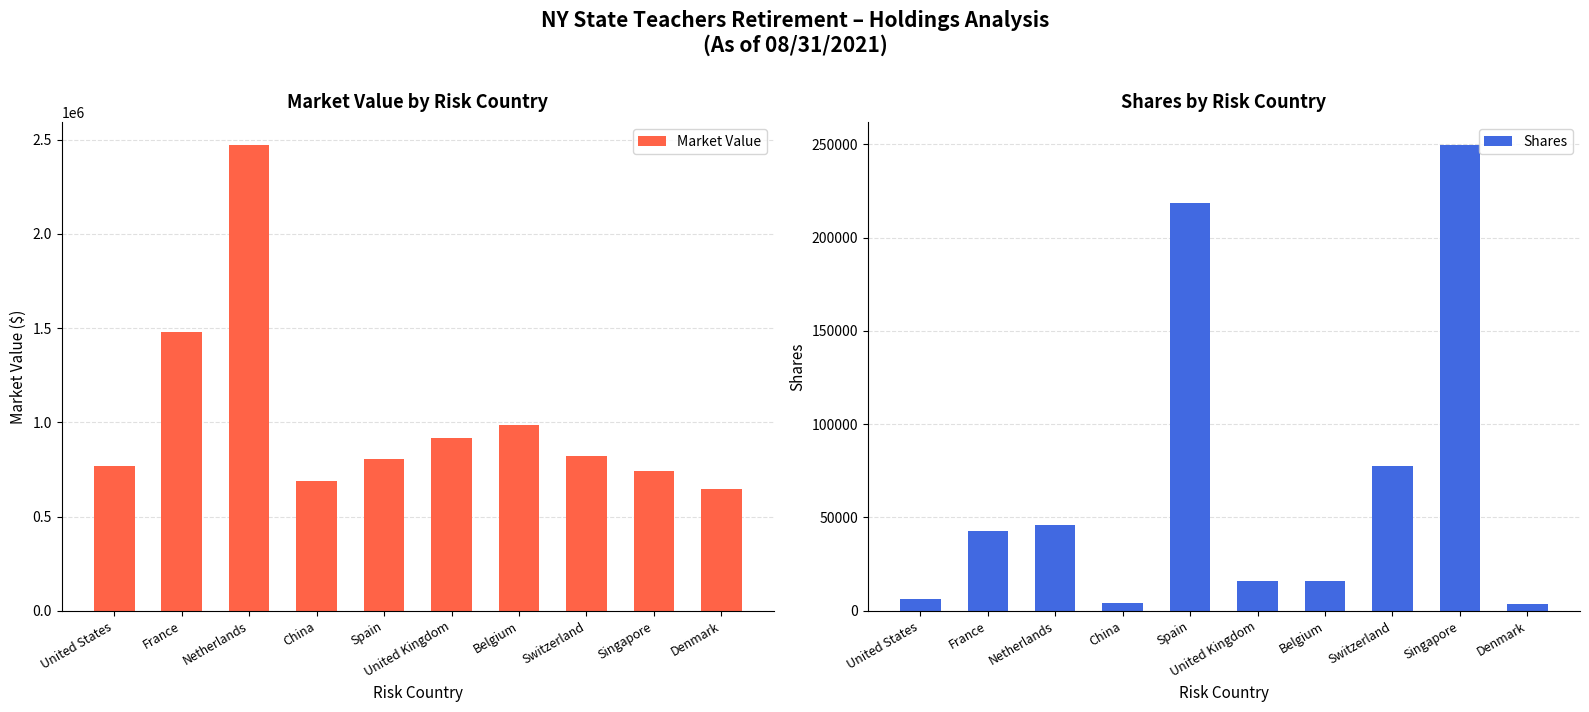

Where does the Market Value series first go above 821273?

France